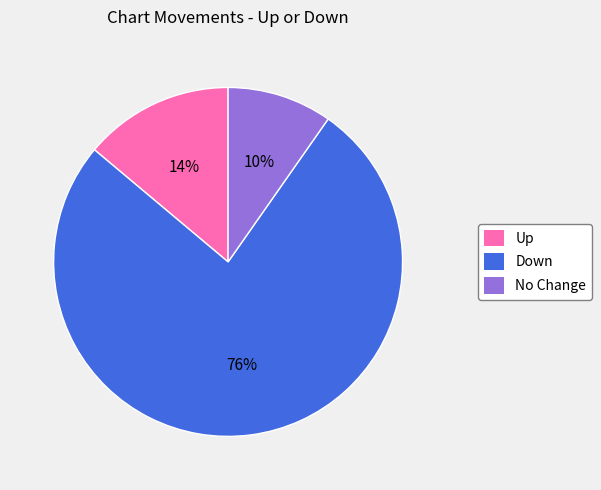

To the nearest percent, what is the combined percentage of Up and Down?

90%